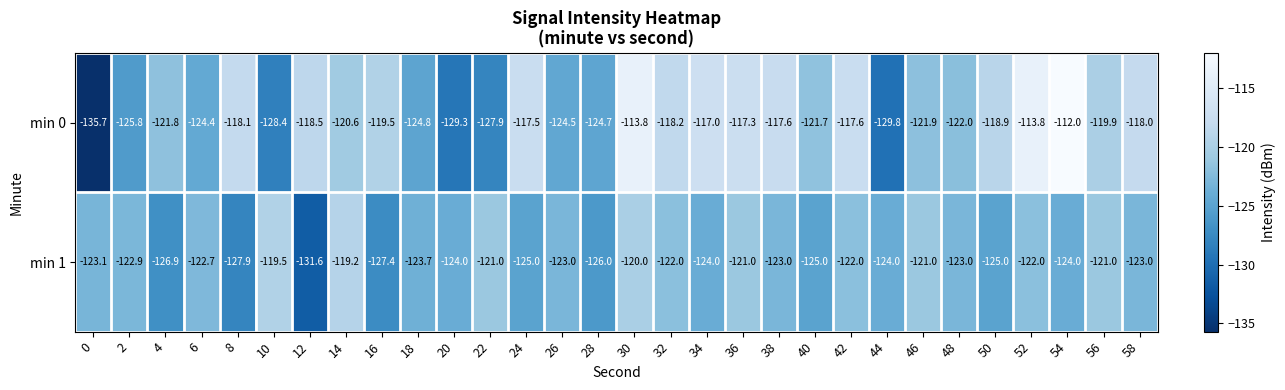

Read the min 1 value at 52.

-122.0